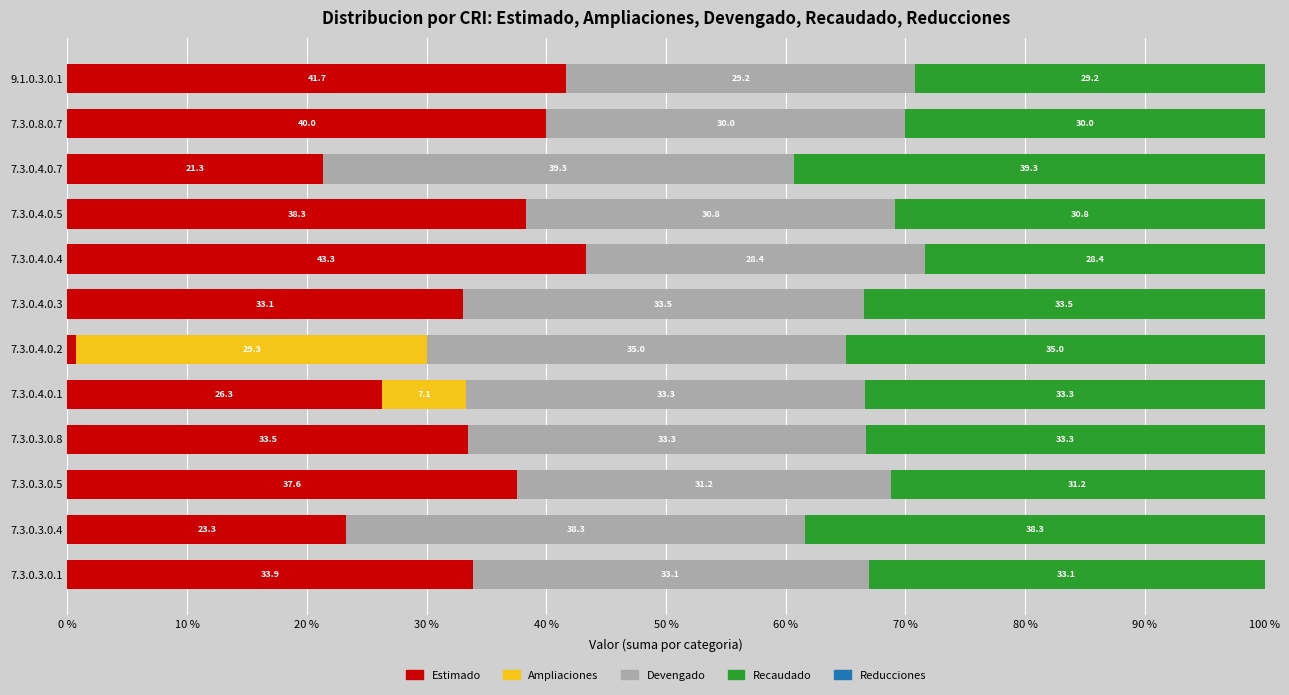

What is the highest value of the Estimado series?

43.3